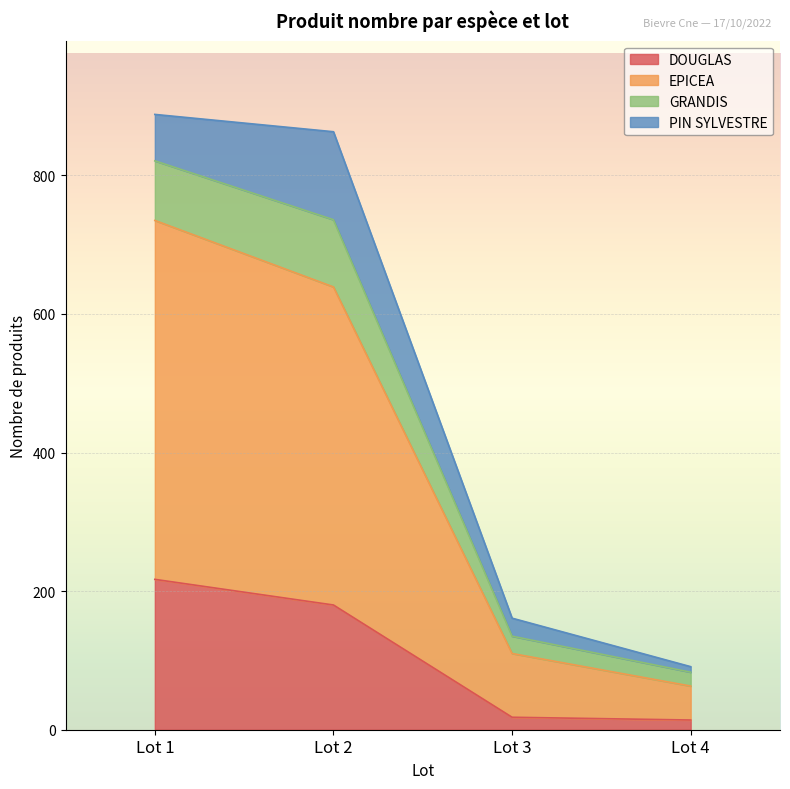

True or false: DOUGLAS and GRANDIS intersect in this chart.

False